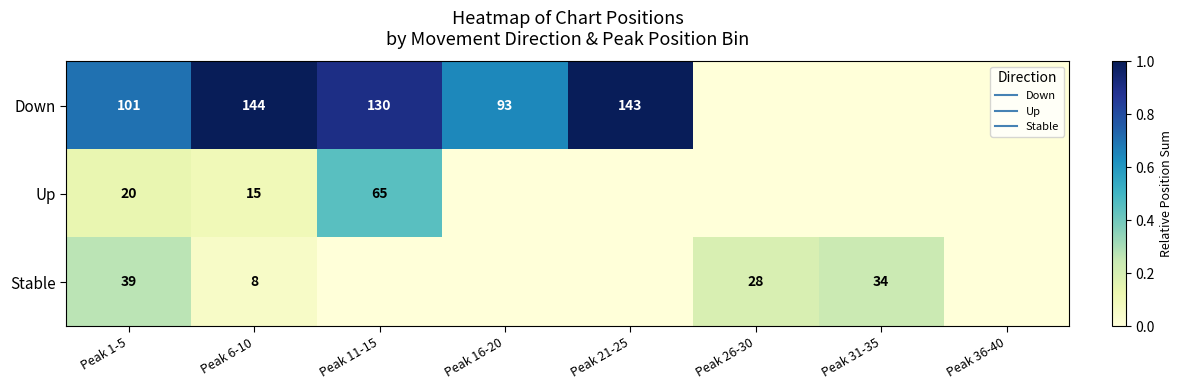

Is it true that Up equals -0.2 at Peak 26-30?

False